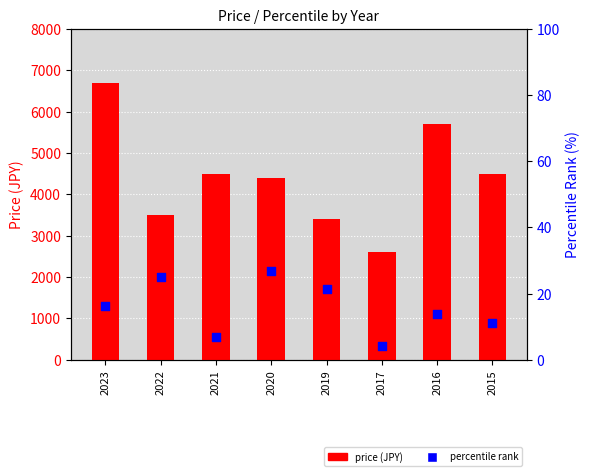

Which series contains the lowest Y value?

percentile rank